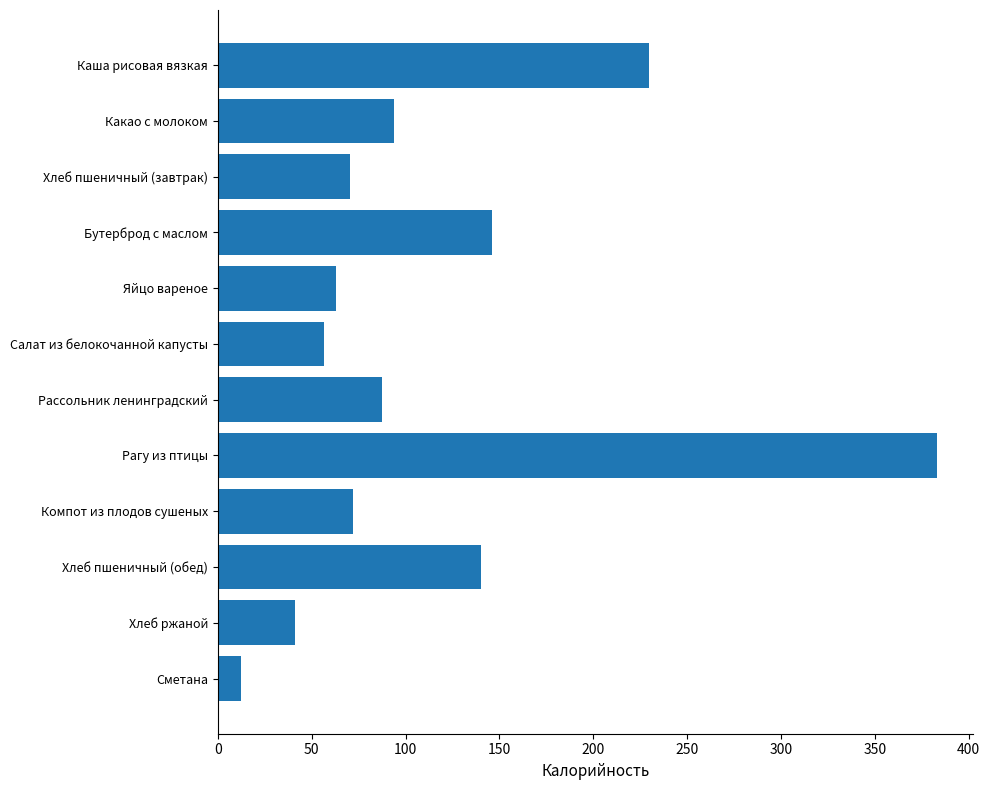

How many data points are less than 87?

6